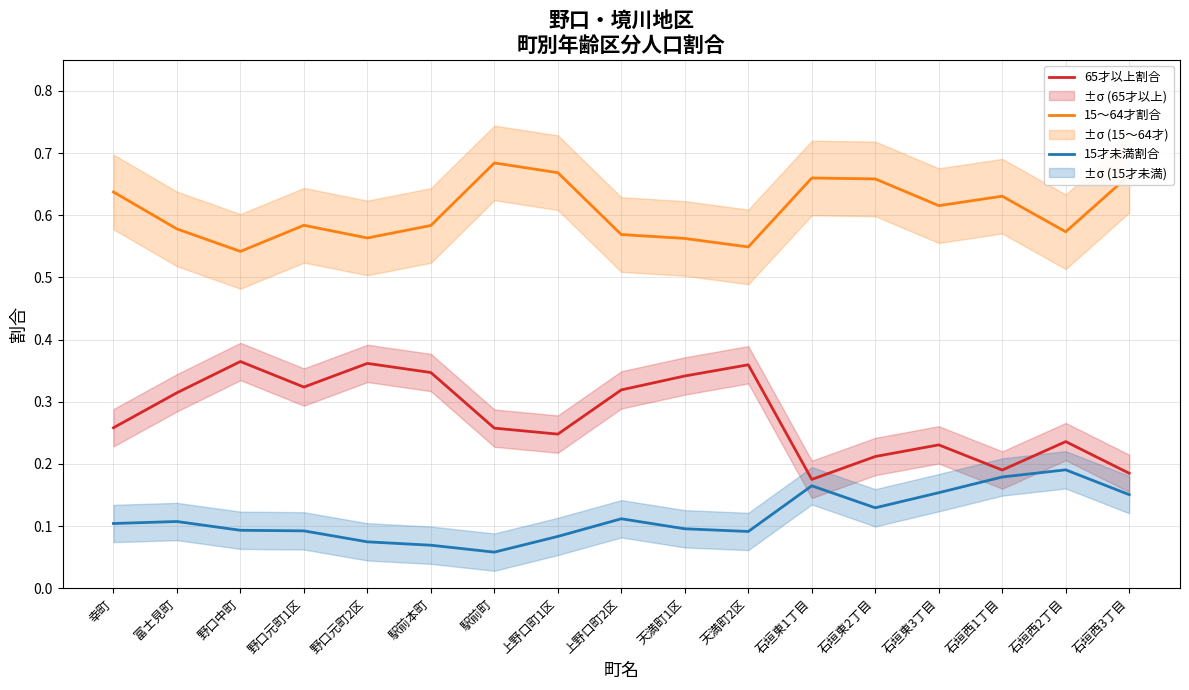

Reading left to right, extract all data points from this chart.

65才以上割合: 0.3	0.3	0.4	0.3	0.4	0.3	0.3	0.2	0.3	0.3	0.4	0.2	0.2	0.2	0.2	0.2	0.2
15～64才割合: 0.6	0.6	0.5	0.6	0.6	0.6	0.7	0.7	0.6	0.6	0.5	0.7	0.7	0.6	0.6	0.6	0.7
15才未満割合: 0.1	0.1	0.1	0.1	0.1	0.1	0.1	0.1	0.1	0.1	0.1	0.2	0.1	0.2	0.2	0.2	0.2